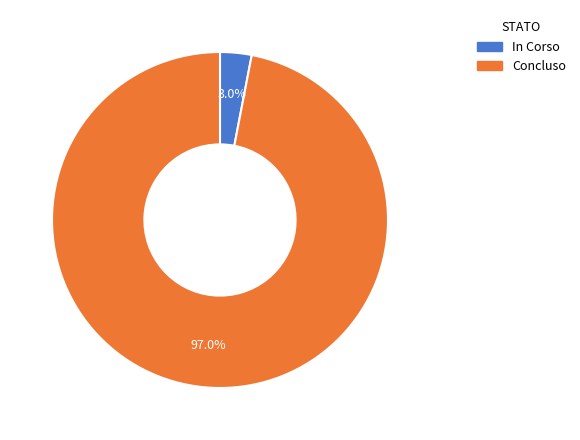

Between Concluso and In Corso, which is larger?

Concluso